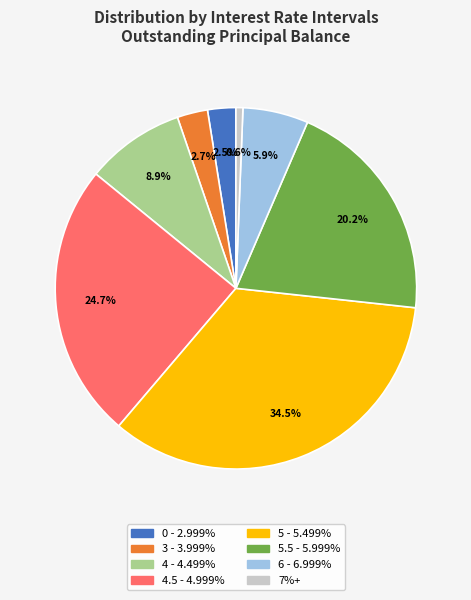

Is there a majority slice in this chart?

No